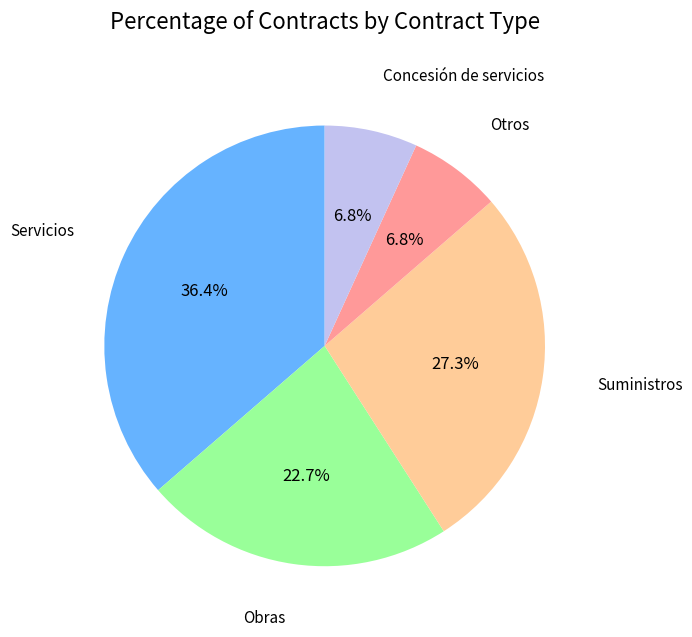

Count the number of slices in the pie.

5